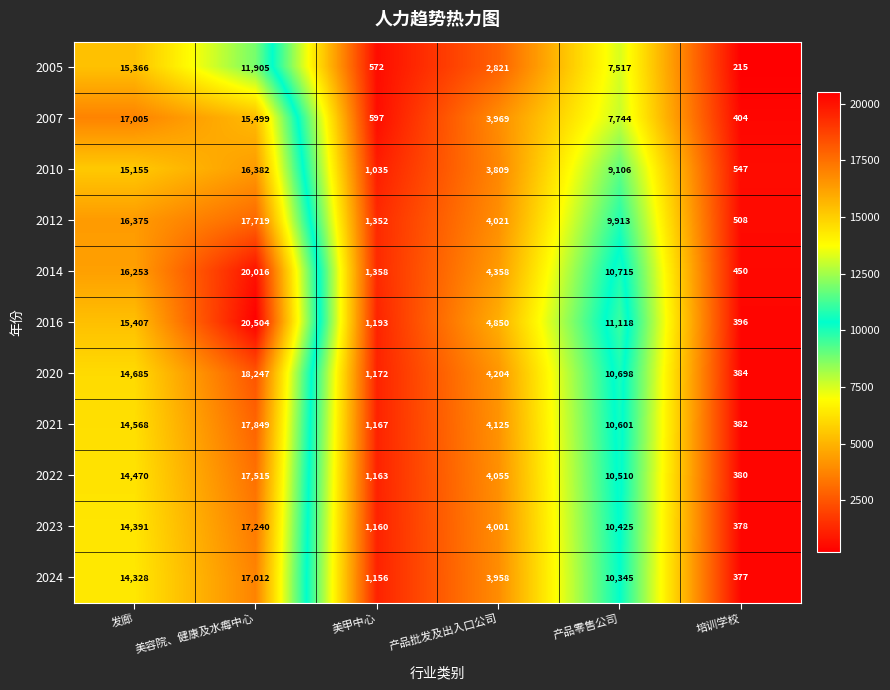

At which category is the sum across all series the highest?

美容院、健康及水痗中心